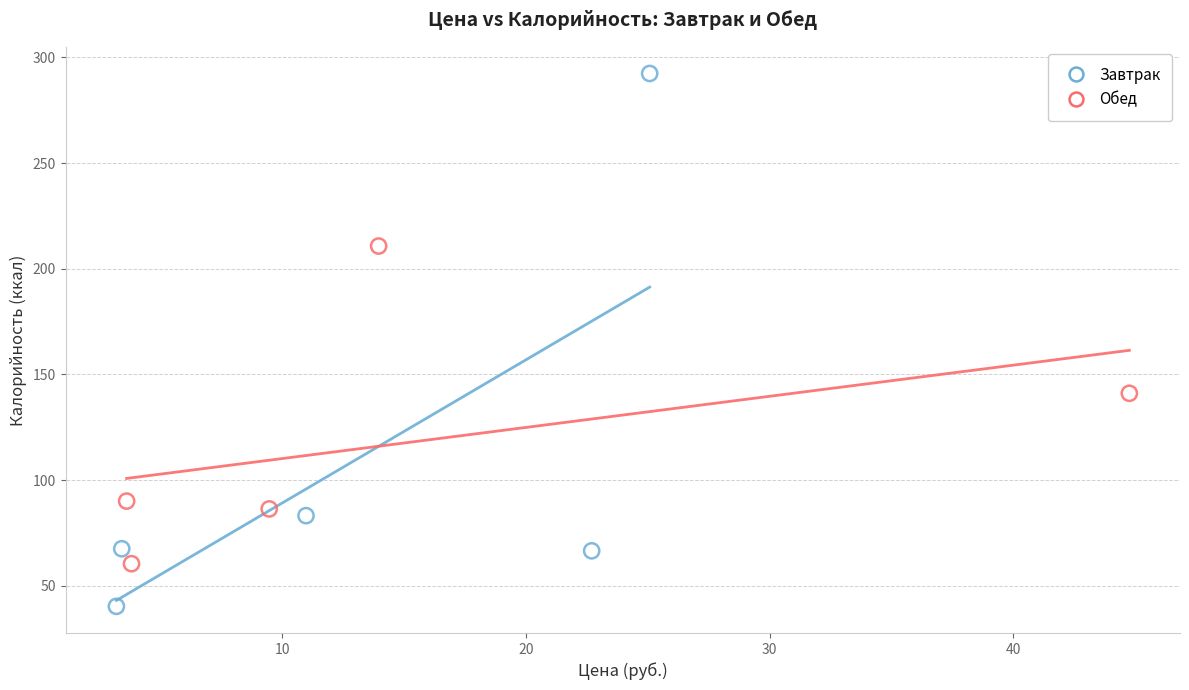

Which series contains the highest Y value?

Завтрак